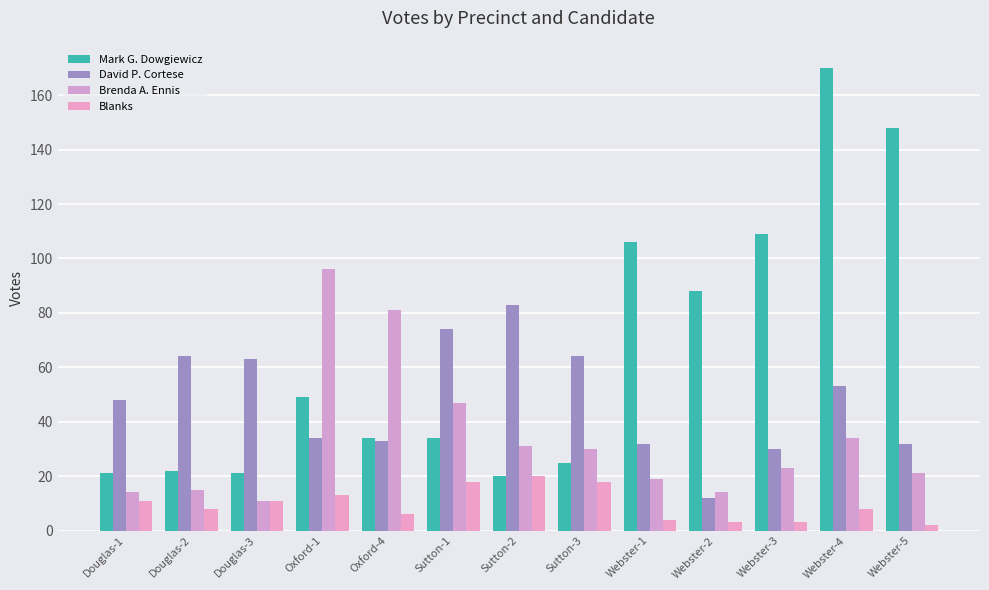

True or false: Blanks has a value of 11 at Douglas-3.

True